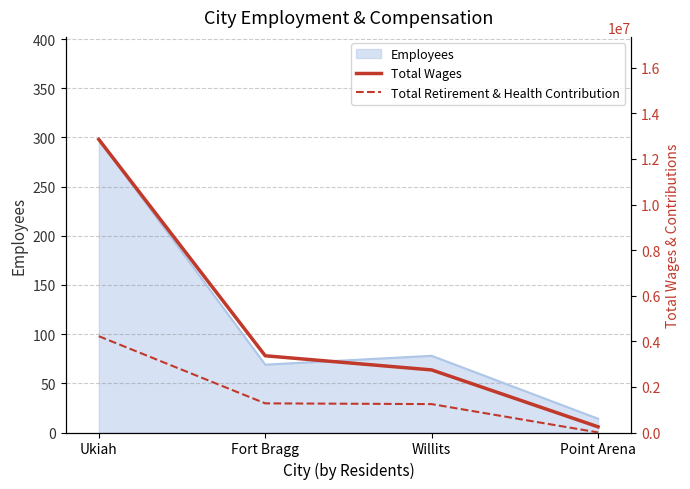

What is the label of the 4th point from the left?

Point Arena